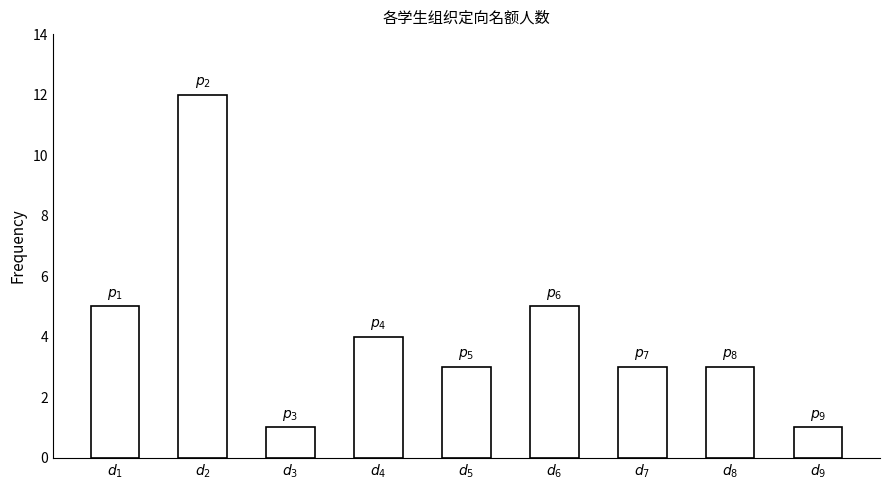

The value at $d_4$ is 2. True or false?

False